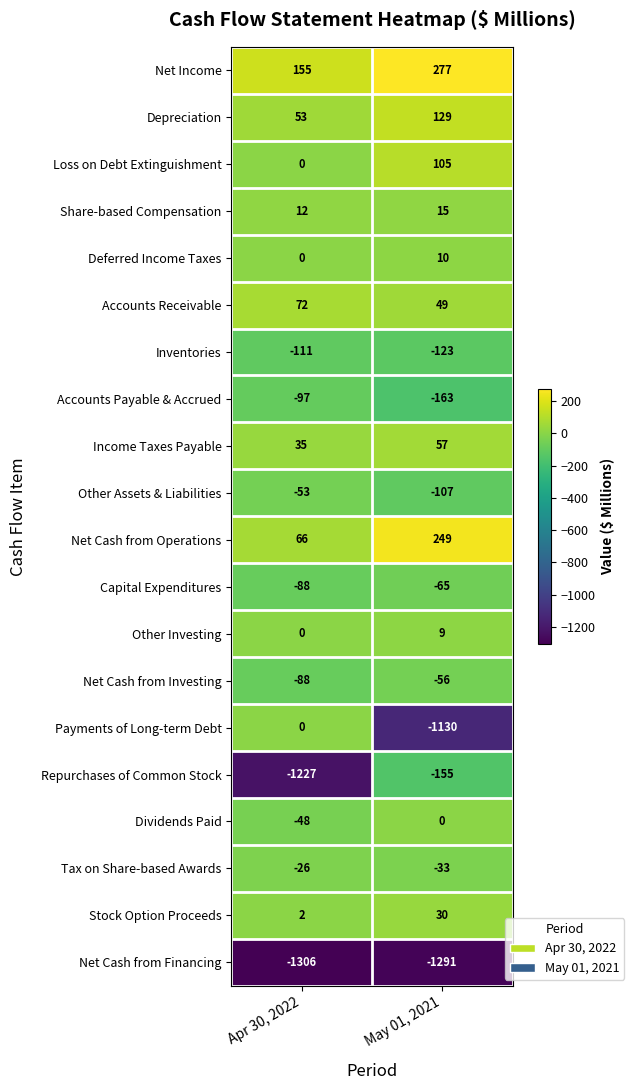

What is the sum of all Payments of Long-term Debt values?

-1130